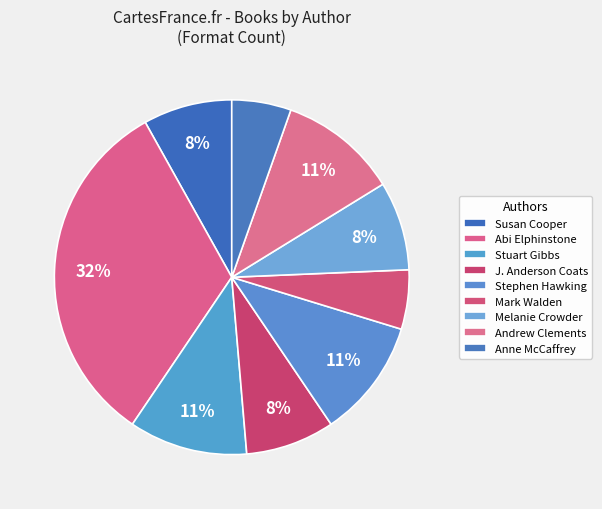

How many slices are in this pie chart?

9